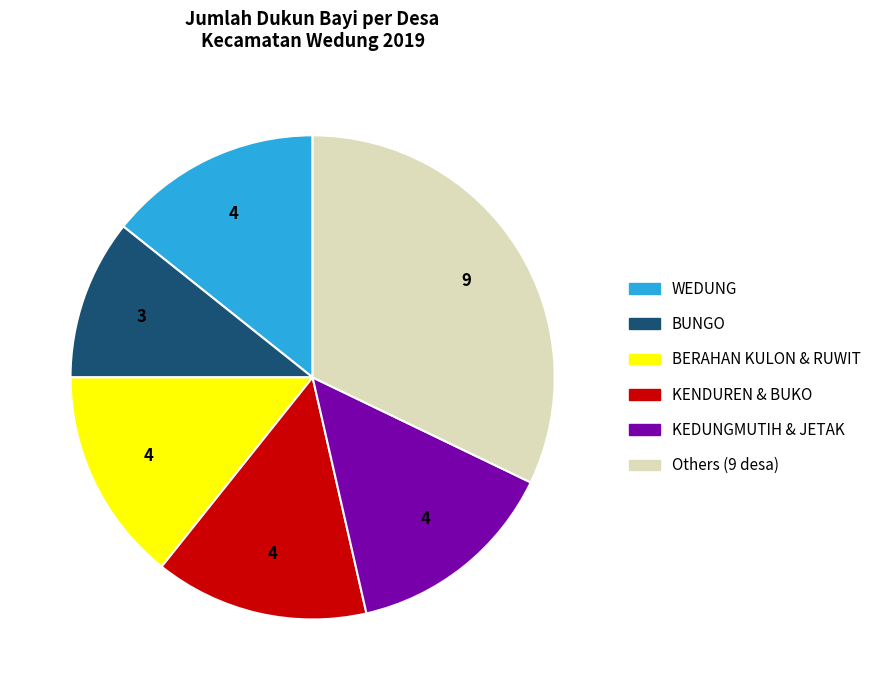

Does any single category account for the majority?

No